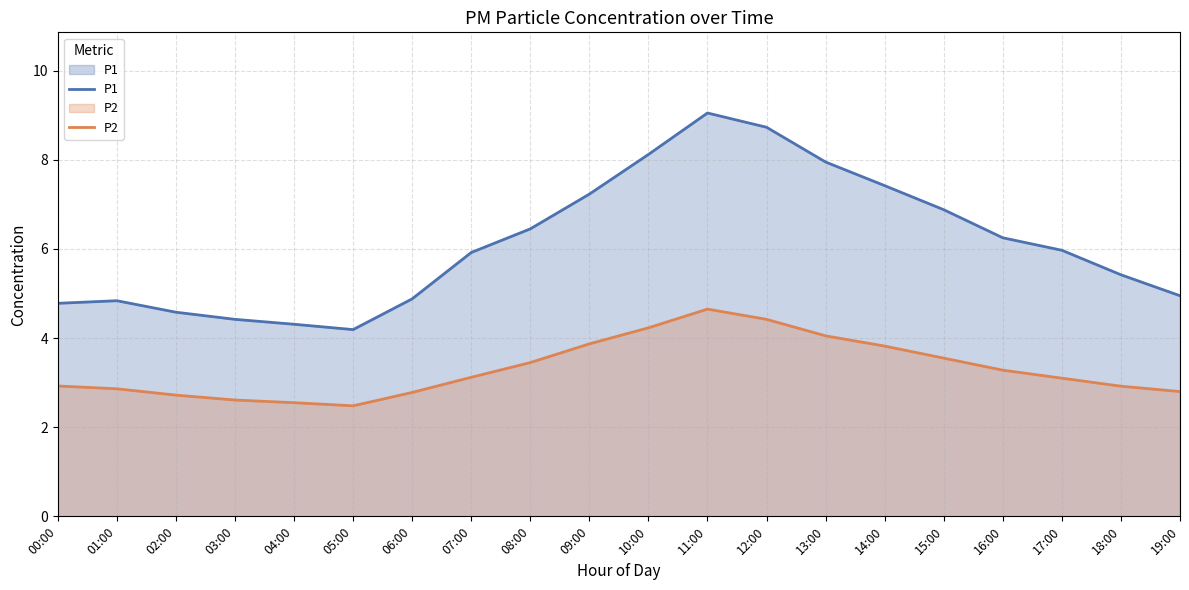

What is the average value of the P2 series?

3.3